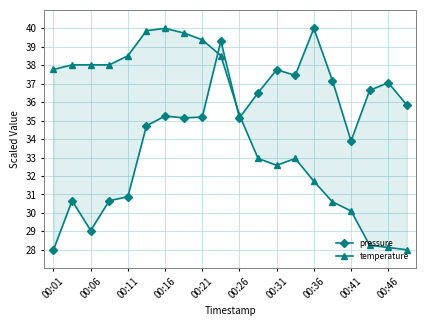

Which series has the largest total across all categories?

temperature